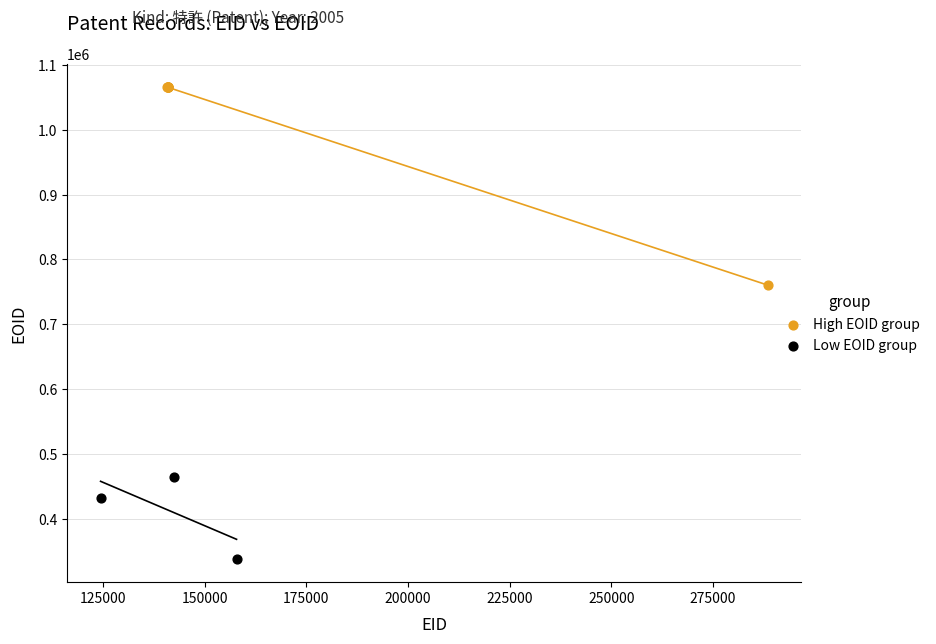

Which series contains the lowest Y value?

Low EOID group